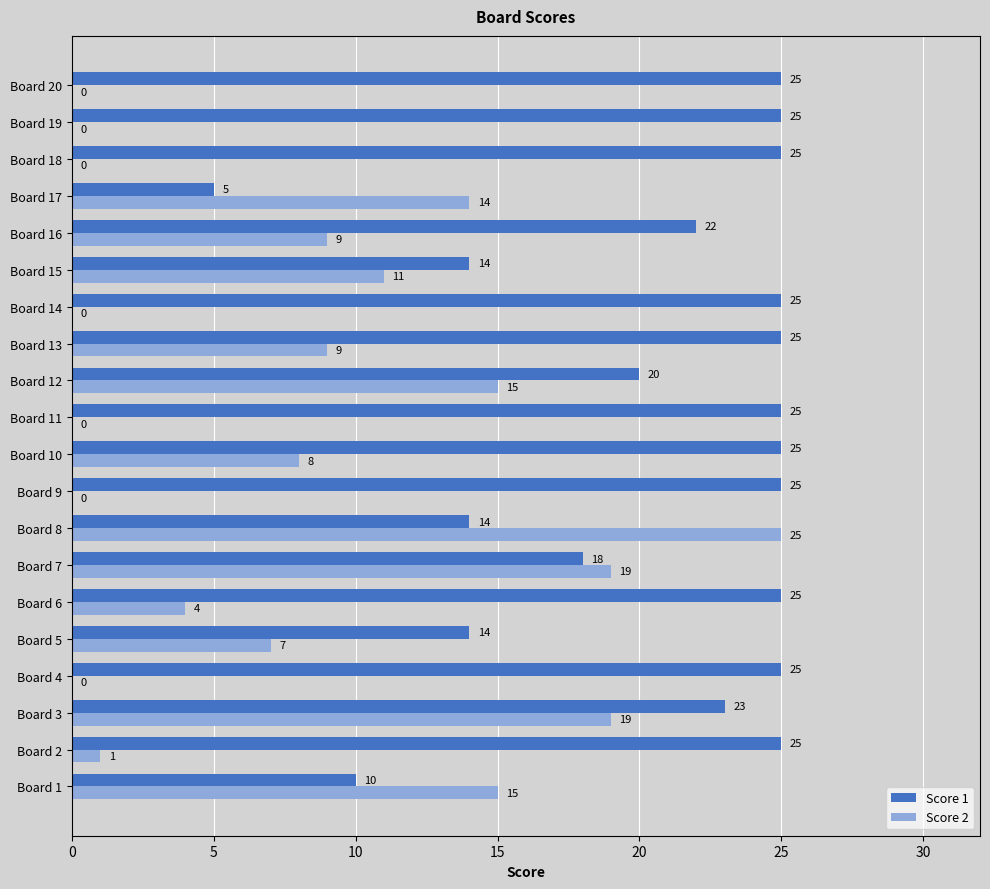

Which series changed the most between Board 5 and Board 16?

Score 1